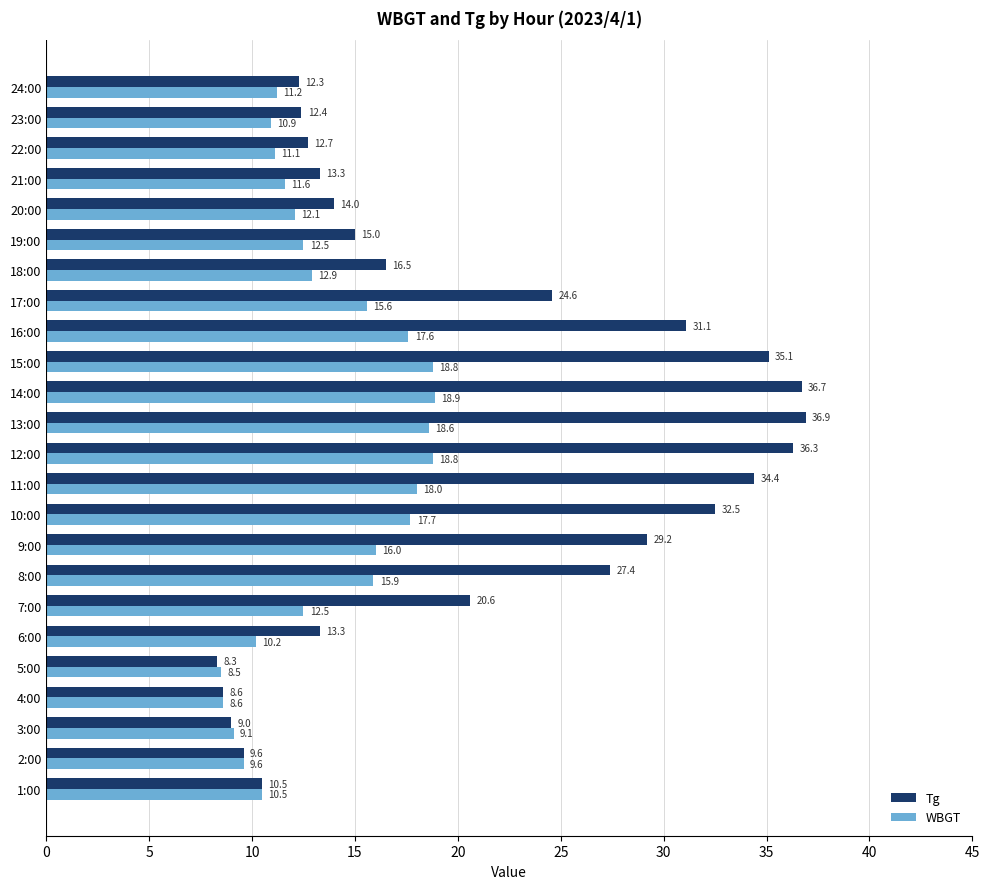

What is the approximate value of Tg at 4:00?

8.6